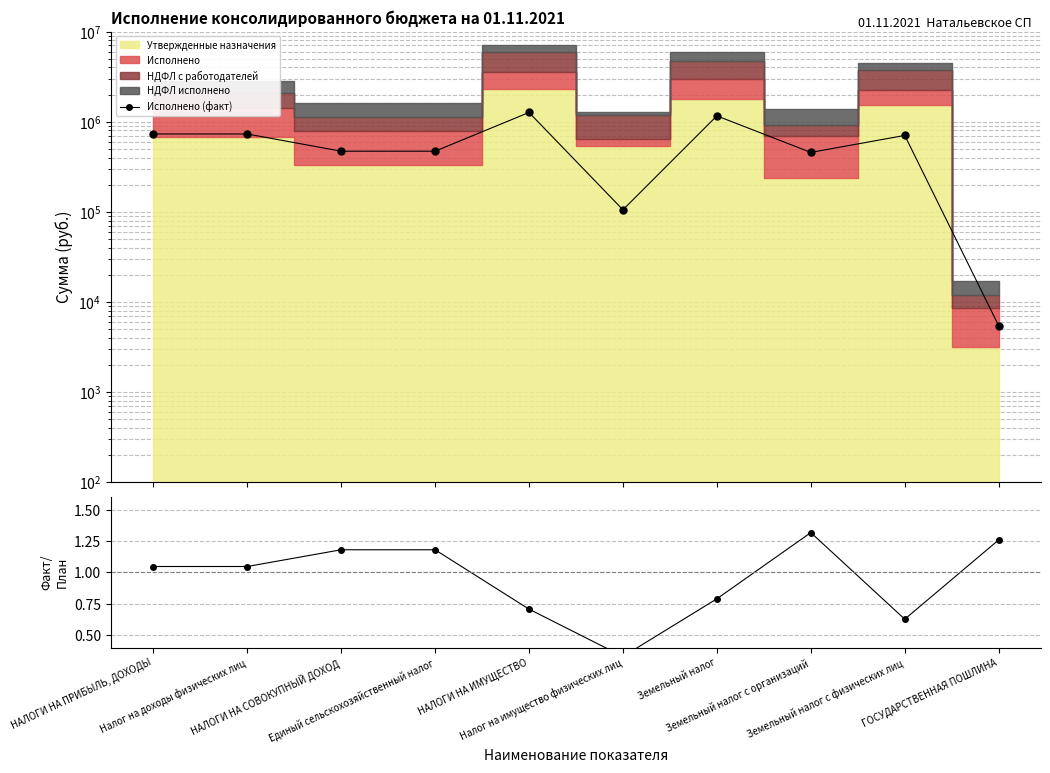

Rank the categories by Исполнено (факт) value from highest to lowest.

НАЛОГИ НА ИМУЩЕСТВО, Земельный налог, НАЛОГИ НА ПРИБЫЛЬ, ДОХОДЫ, Налог на доходы физических лиц, Земельный налог с физических лиц, НАЛОГИ НА СОВОКУПНЫЙ ДОХОД, Единый сельскохозяйственный налог, Земельный налог с организаций, Налог на имущество физических лиц, ГОСУДАРСТВЕННАЯ ПОШЛИНА